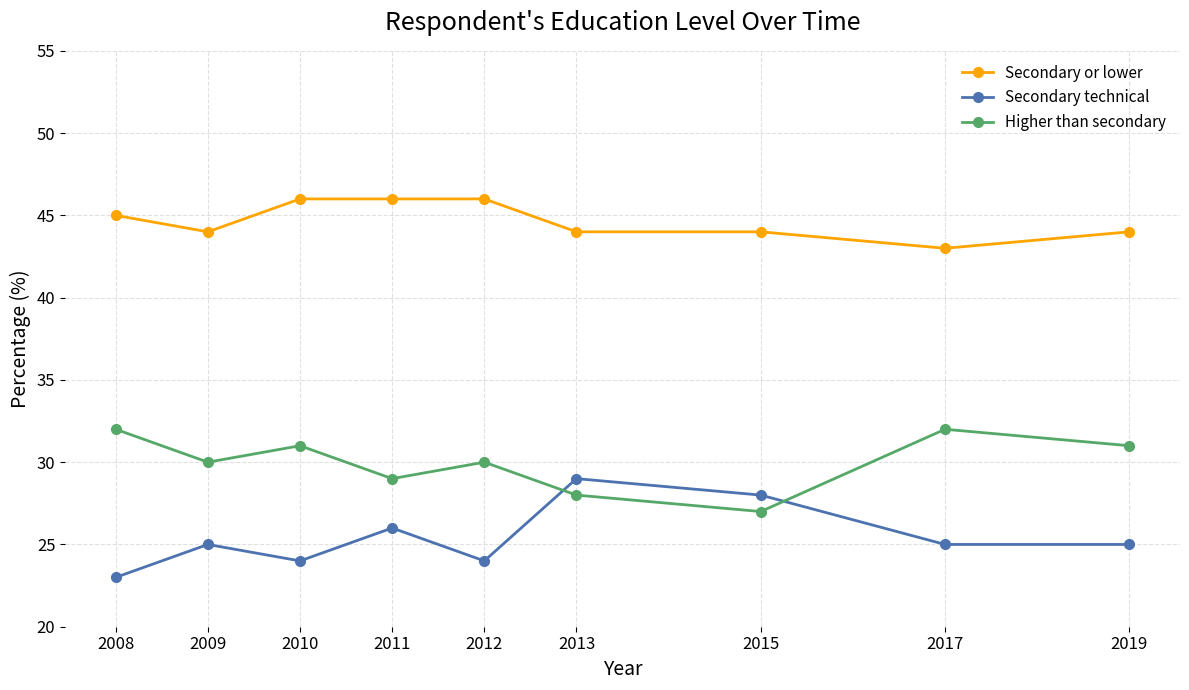

Reading left to right, what are all the values shown in this chart?

Secondary or lower: 45	44	46	46	46	44	44	43	44
Secondary technical: 23	25	24	26	24	29	28	25	25
Higher than secondary: 32	30	31	29	30	28	27	32	31